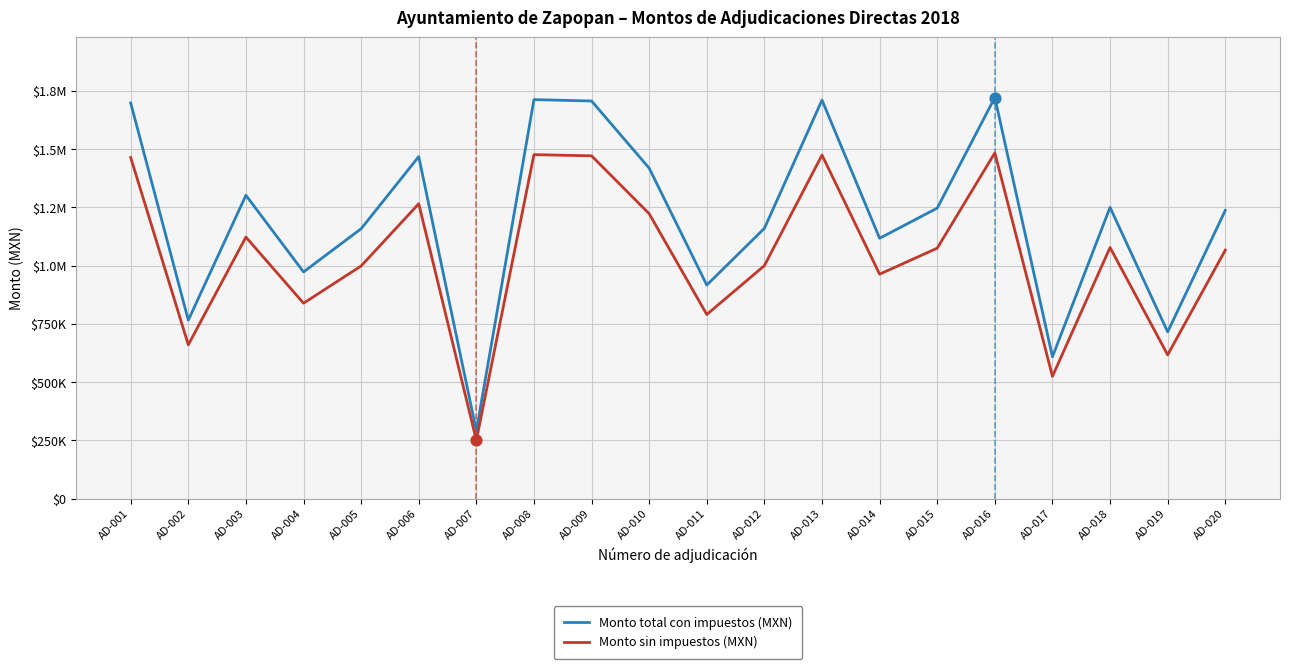

Is this an area chart (filled region under the line)?

No